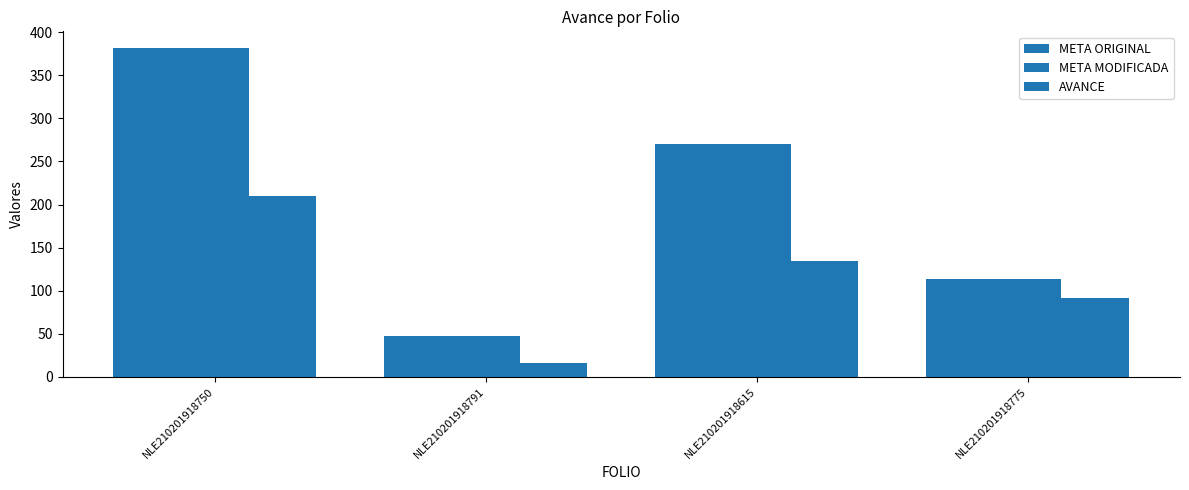

What is the difference between the META MODIFICADA values at NLE210201918615 and NLE210201918750?

112